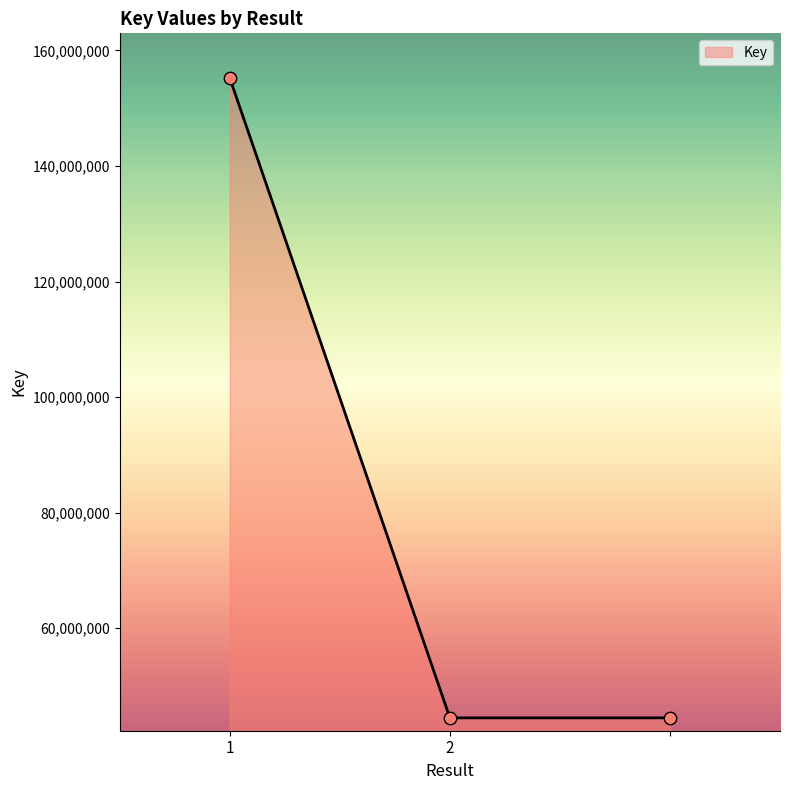

What is the average value?

81400341